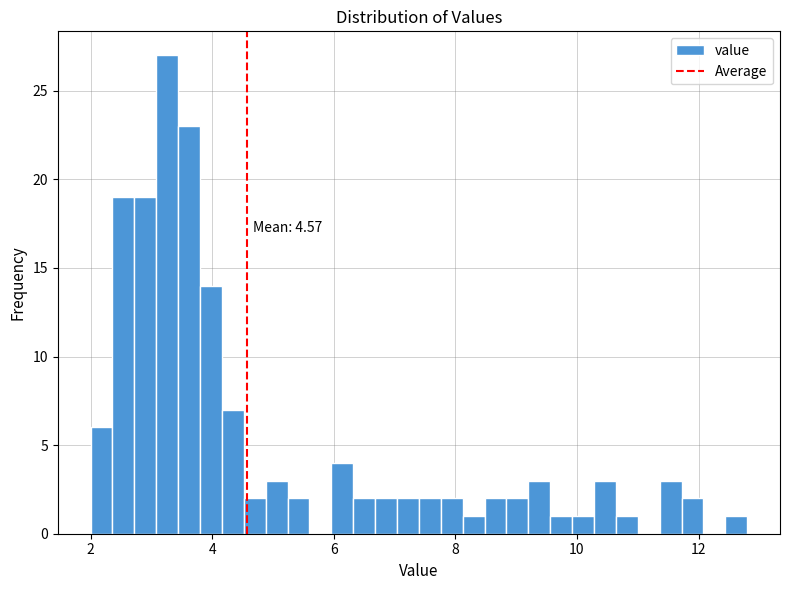

Read against the x-axis, roughly where is the centre of the tallest bar?

3.2